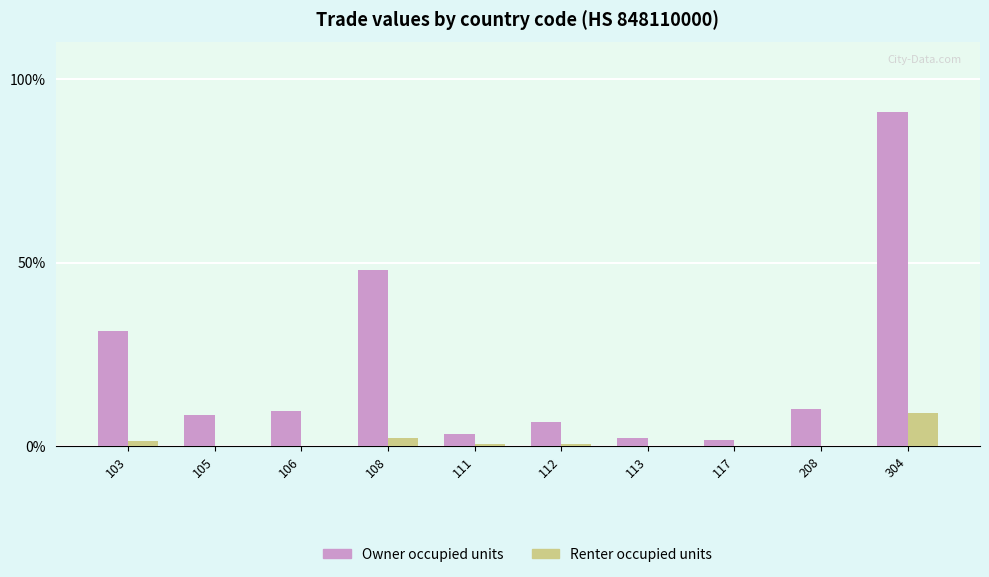

Count the number of data series in this chart.

2